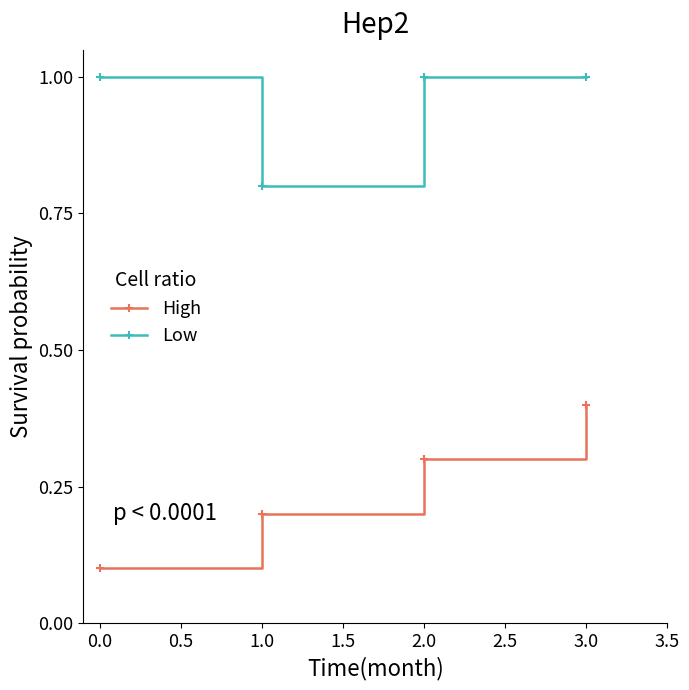

Is it true that Low equals 0.8 at 1.0?

True